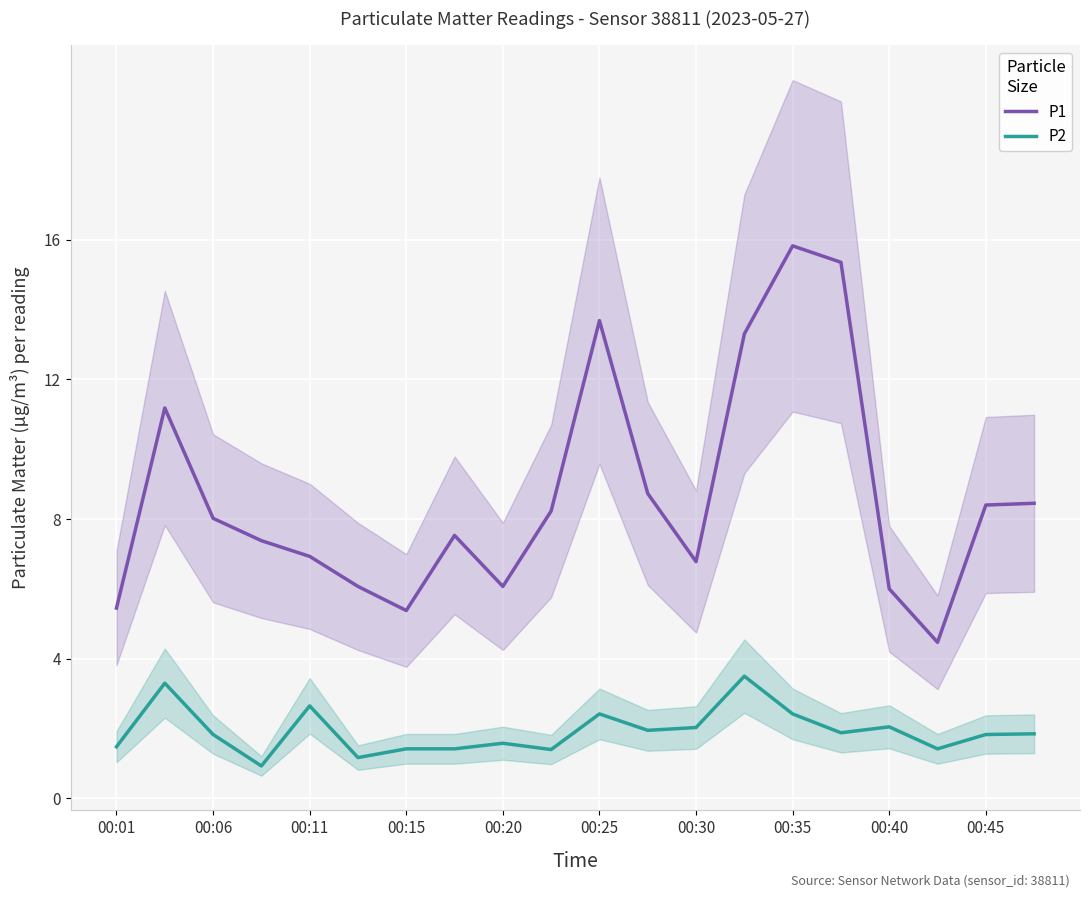

Does the chart display data point markers on the line(s)?

No